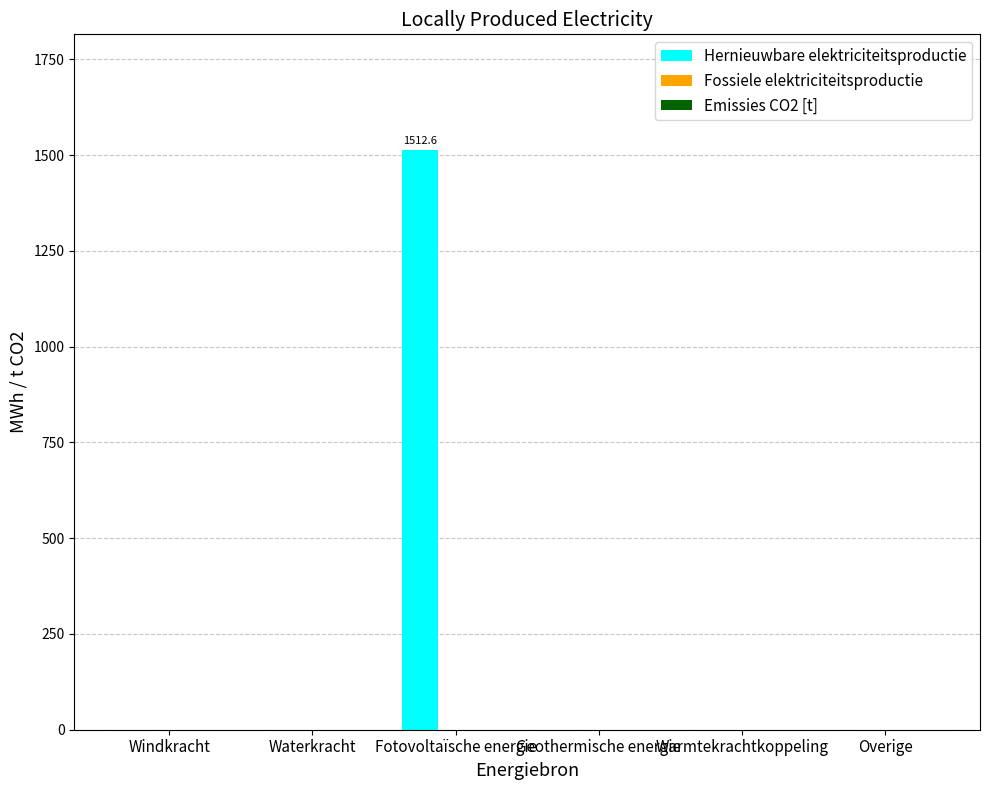

What is the change in value from Fotovoltaïsche energie to Overige?

-1512.6